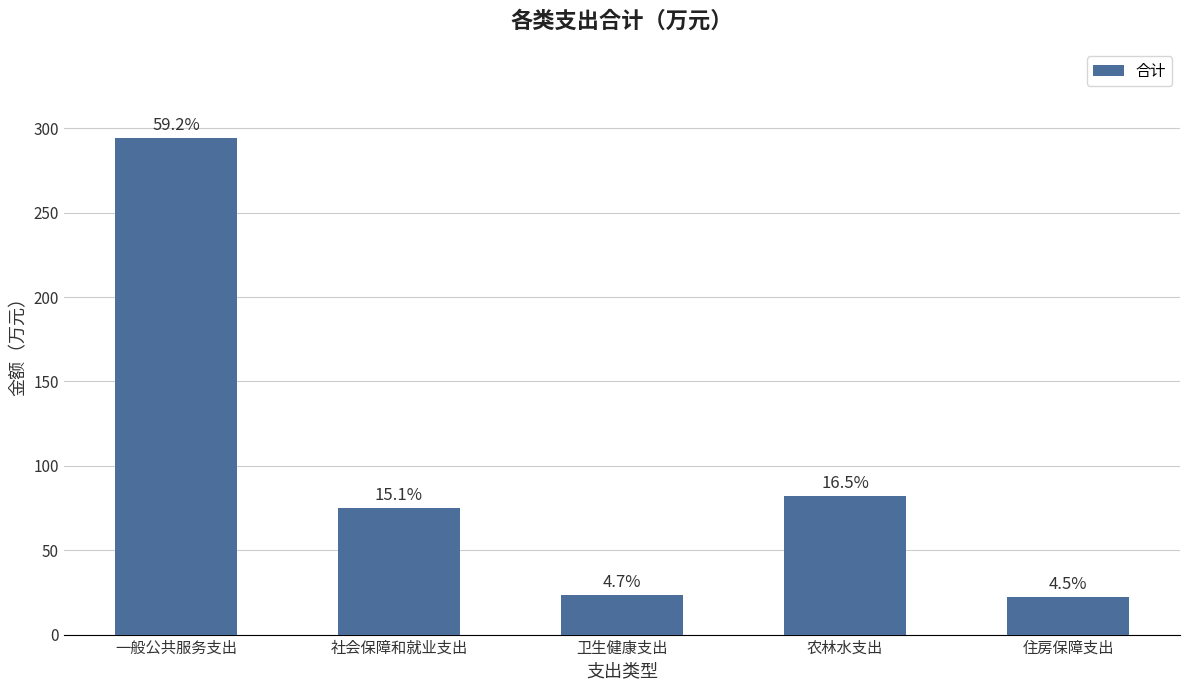

Reading left to right, transcribe all the data shown in this chart.

294.1	74.8	23.5	82.0	22.2